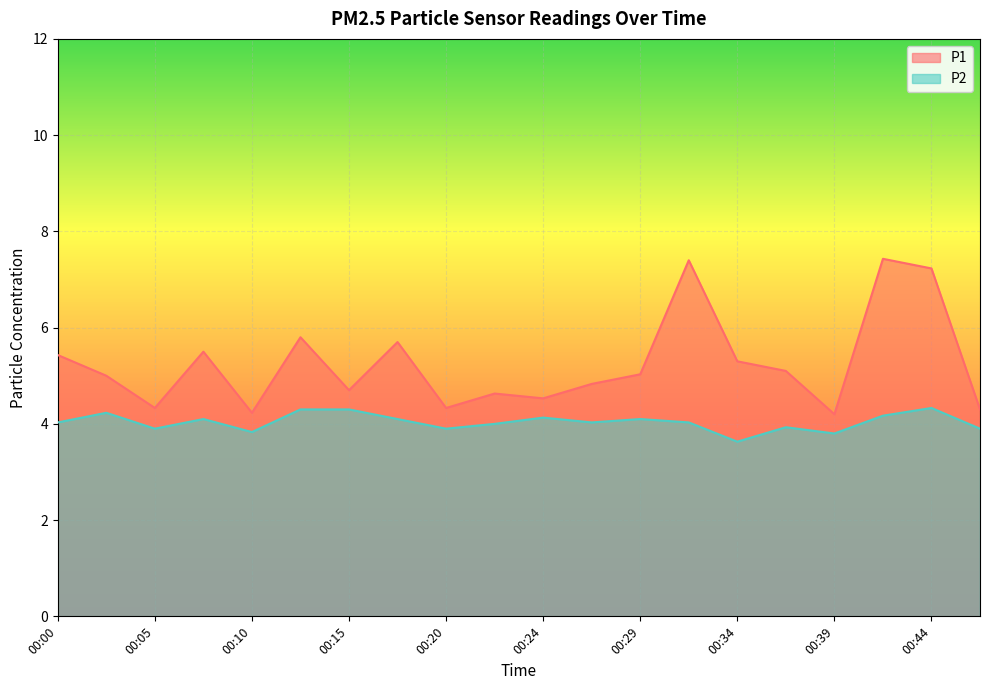

How many lines are shown in the chart?

2